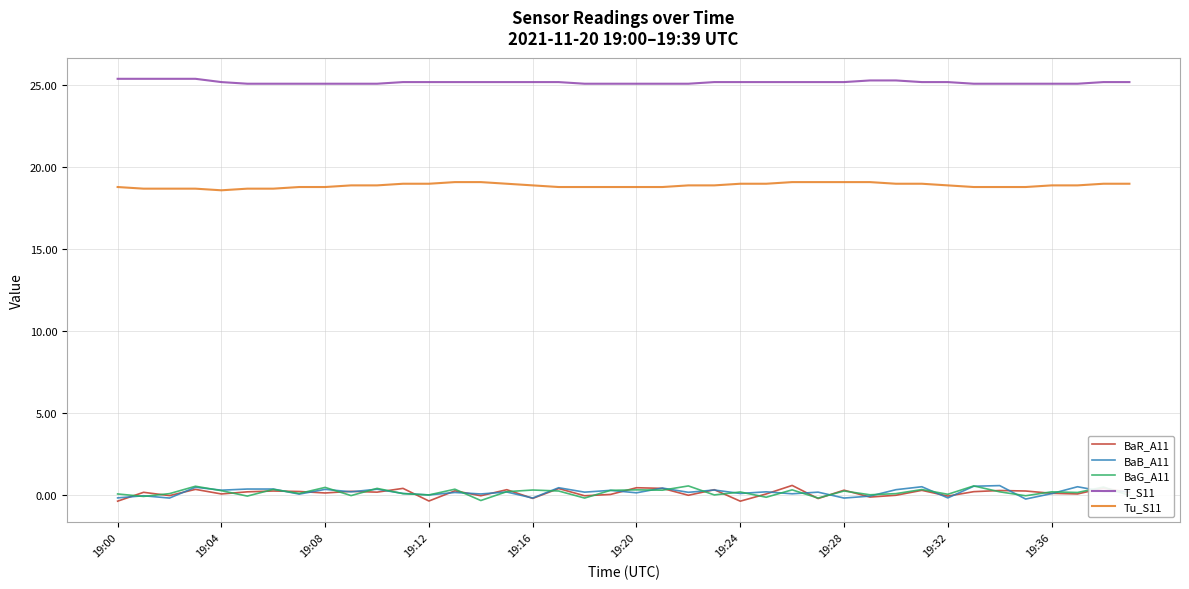

True or false: BaB_A11 and Tu_S11 cross at least once.

False